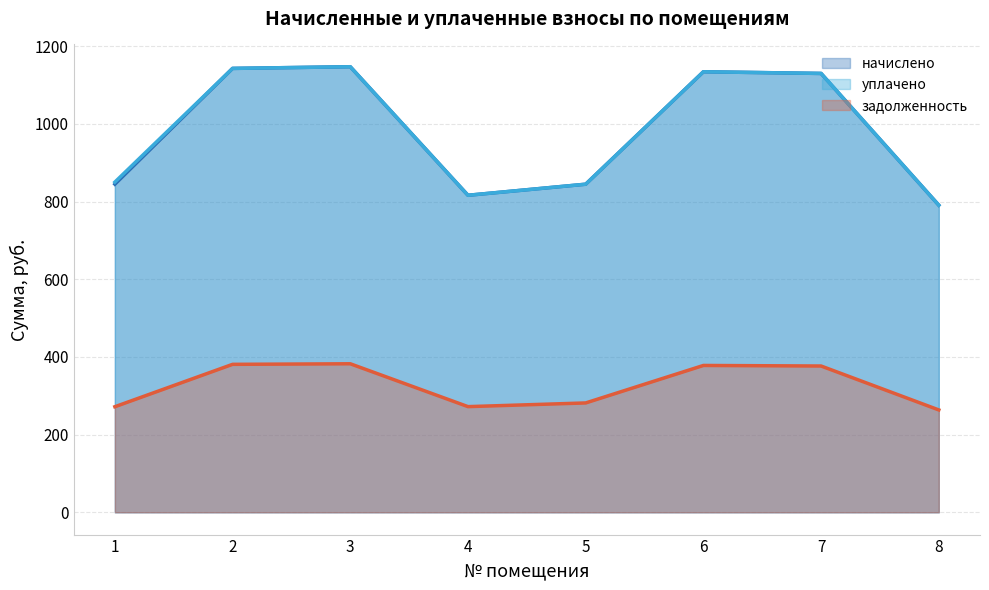

Which series has the largest total across all categories?

уплачено